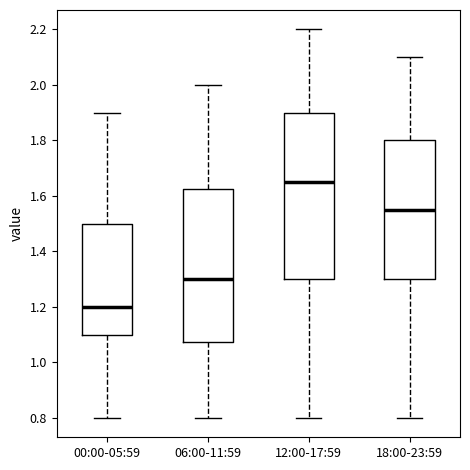

Which box has the highest median line?

12:00-17:59